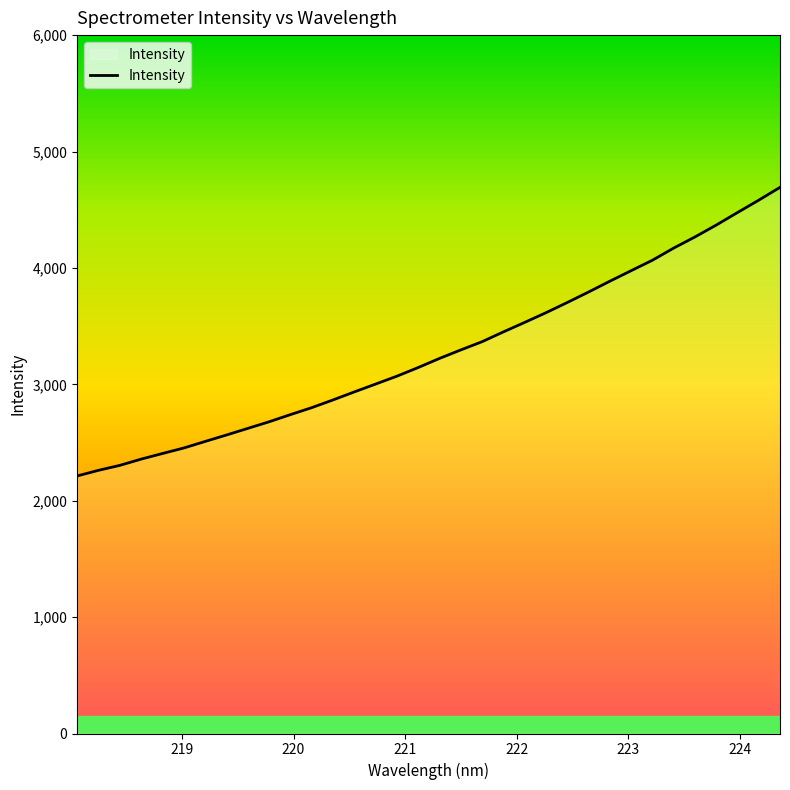

What is the maximum value shown in the chart?

4692.0